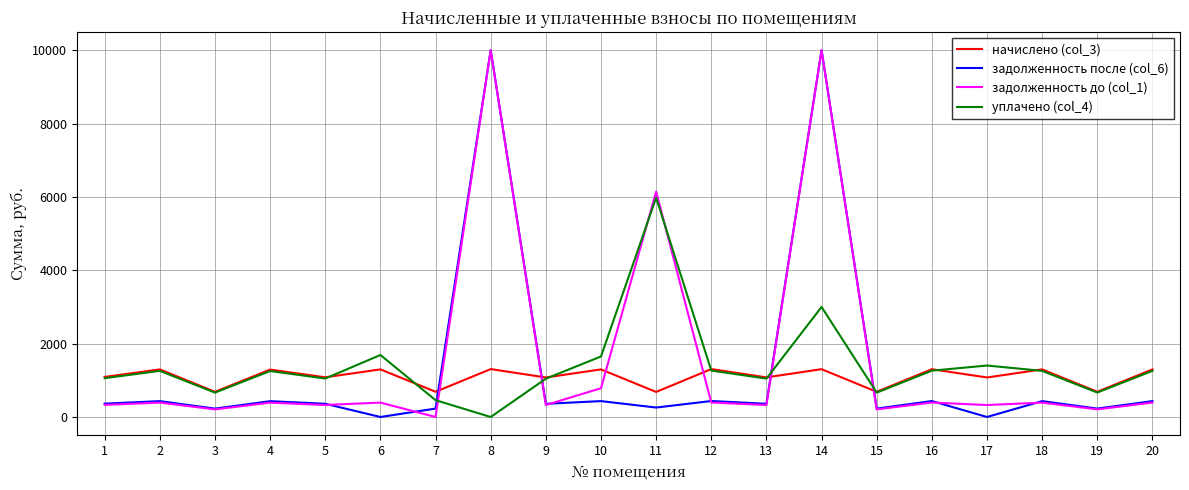

True or false: начислено (col_3) and задолженность до (col_1) cross at least once.

True